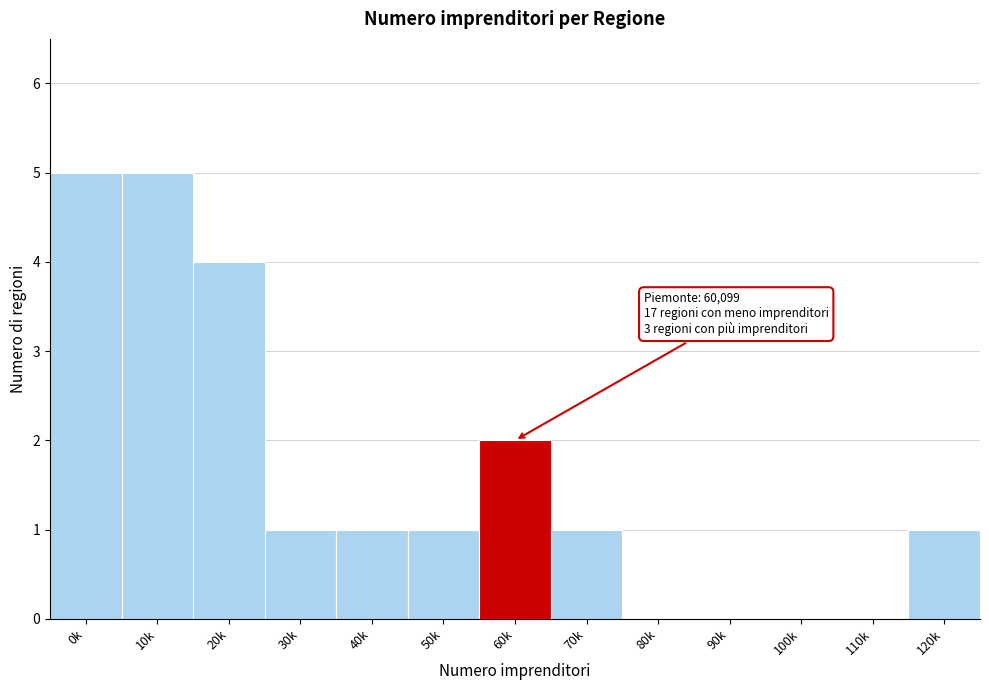

Reading left to right, list all the values displayed in this chart.

0k=5	10k=5	20k=4	30k=1	40k=1	50k=1	60k=2	70k=1	80k=0	90k=0	100k=0	110k=0	120k=1